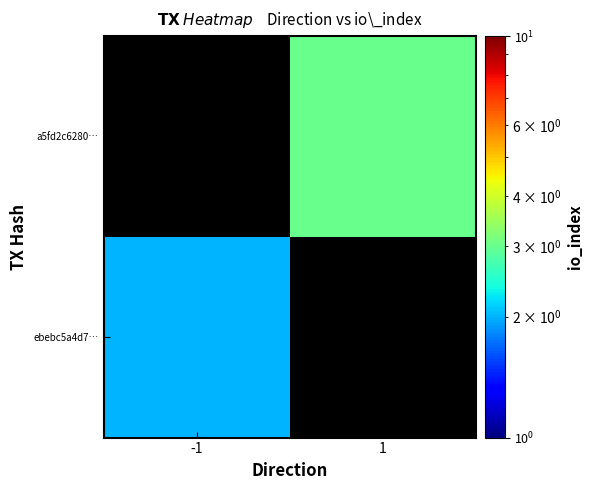

At 1, list the series in order from smallest to largest.

ebebc5a4d7…, a5fd2c6280…